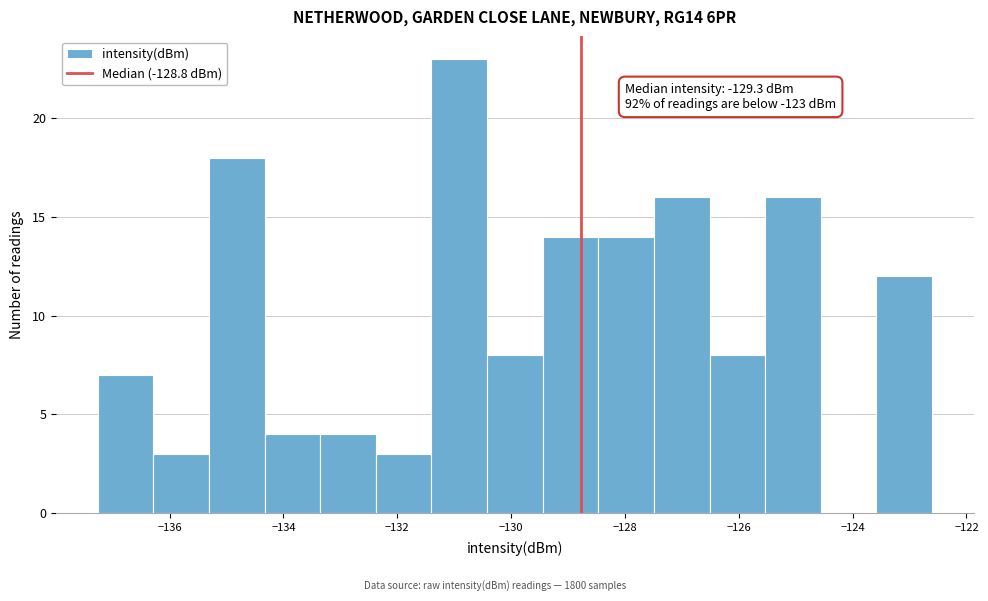

Over which range of the x-axis is the bar tallest?

-131.4 to -130.4